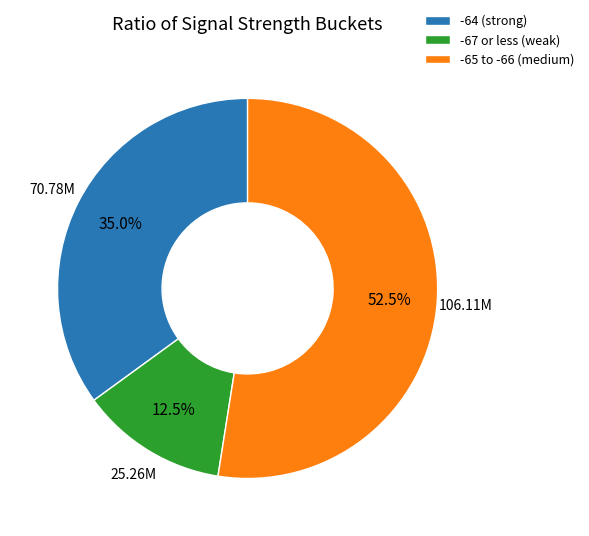

Which has a higher value, -65 to -66 (medium) or -64 (strong)?

-65 to -66 (medium)